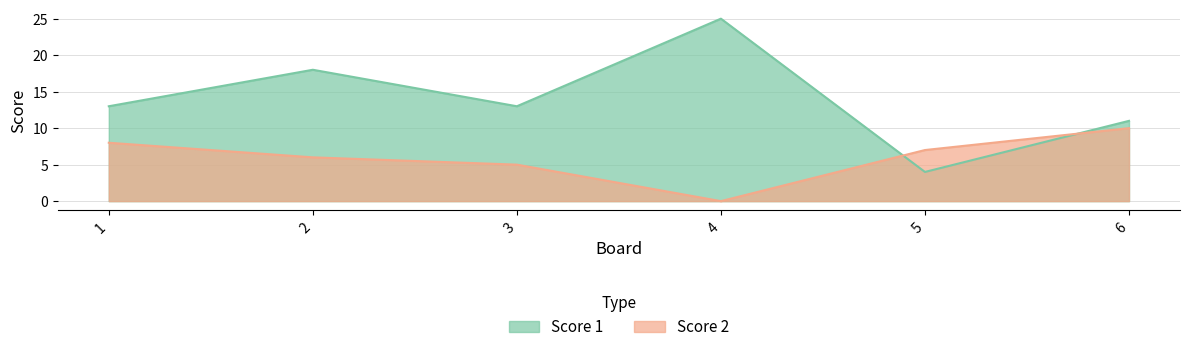

What are all the series names shown in the legend?

Score 1, Score 2